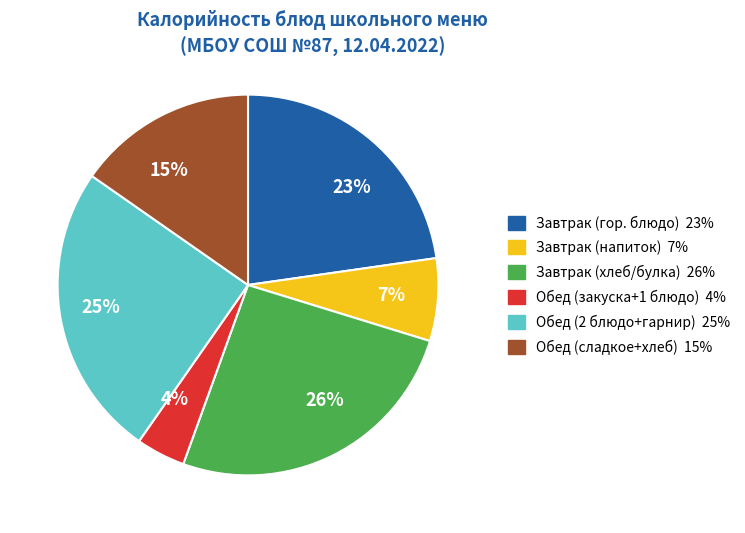

To the nearest percent, what is the average slice percentage?

17%